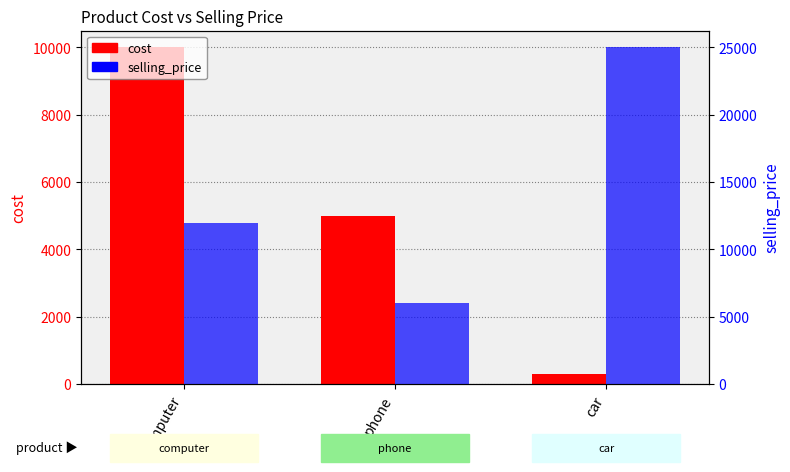

What is the total value across all series at car?

25300